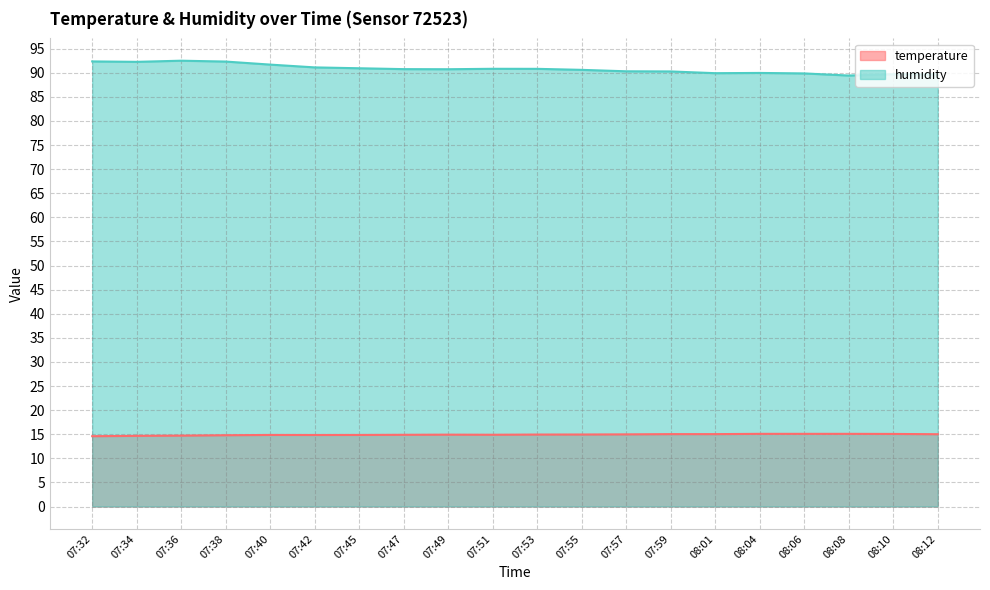

Where is temperature nearest to the value 14?

07:32